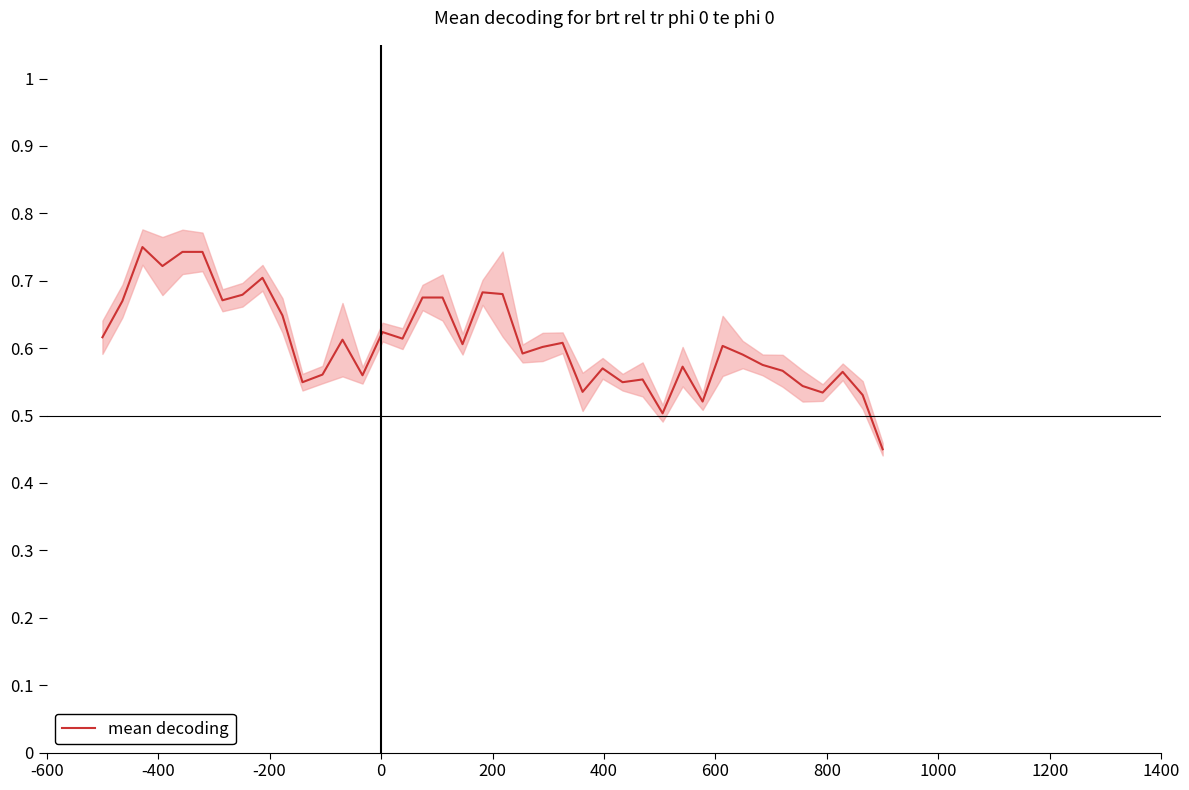

Reading left to right, transcribe all the data shown in this chart.

0.6	0.7	0.8	0.7	0.7	0.7	0.7	0.7	0.7	0.6	0.5	0.6	0.6	0.6	0.6	0.6	0.7	0.7	0.6	0.7	0.7	0.6	0.6	0.6	0.5	0.6	0.5	0.6	0.5	0.6	0.5	0.6	0.6	0.6	0.6	0.5	0.5	0.6	0.5	0.5